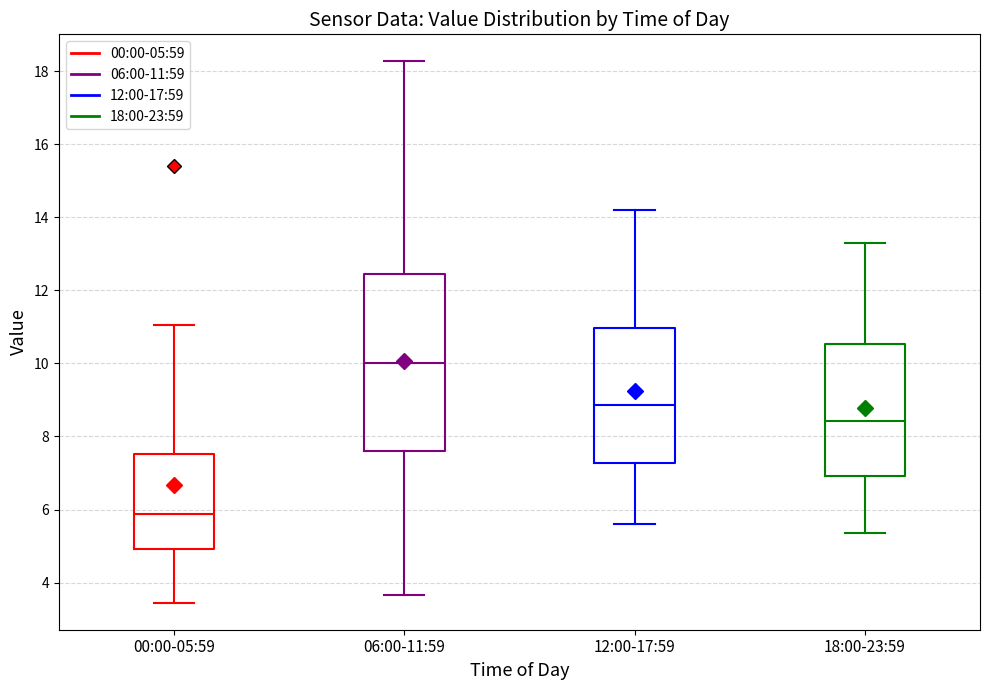

Reading left to right, read every box against the y-axis: the position of its median line, the range the box covers, and the ends of its whiskers. The values are not printed on the chart, so give them approximately, as read against the axis.

00:00-05:59: median 5.8, box 5.0 to 7.6, whiskers 3.4 to 11.0
06:00-11:59: median 10.0, box 7.6 to 12.4, whiskers 3.6 to 18.2
12:00-17:59: median 8.8, box 7.2 to 11.0, whiskers 5.6 to 14.2
18:00-23:59: median 8.4, box 7.0 to 10.6, whiskers 5.4 to 13.4